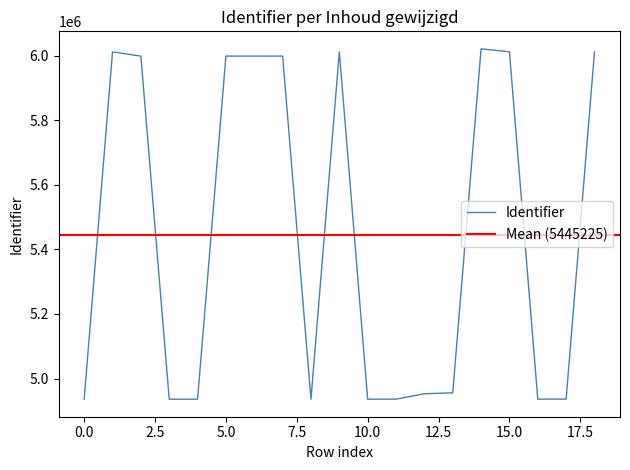

True or false: the data shows 10270767 at 2020-05-04.

False